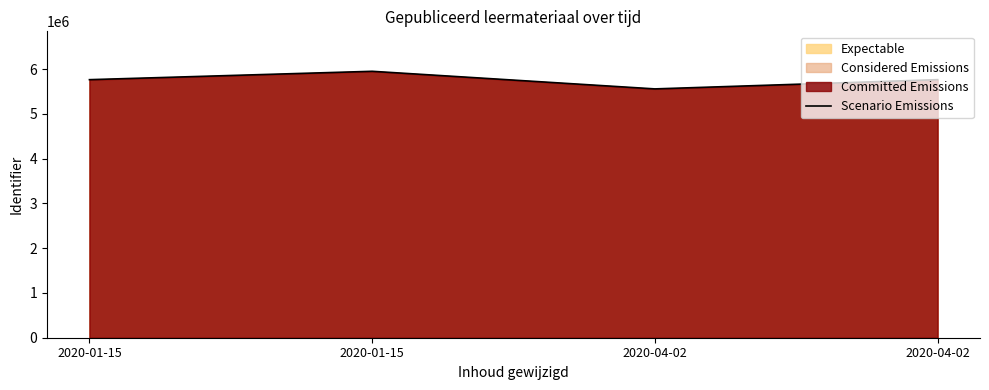

Reading left to right, what are all the values shown in this chart?

2020-01-15=5762777	2020-01-15=5949667	2020-04-02=5556644	2020-04-02=5762781